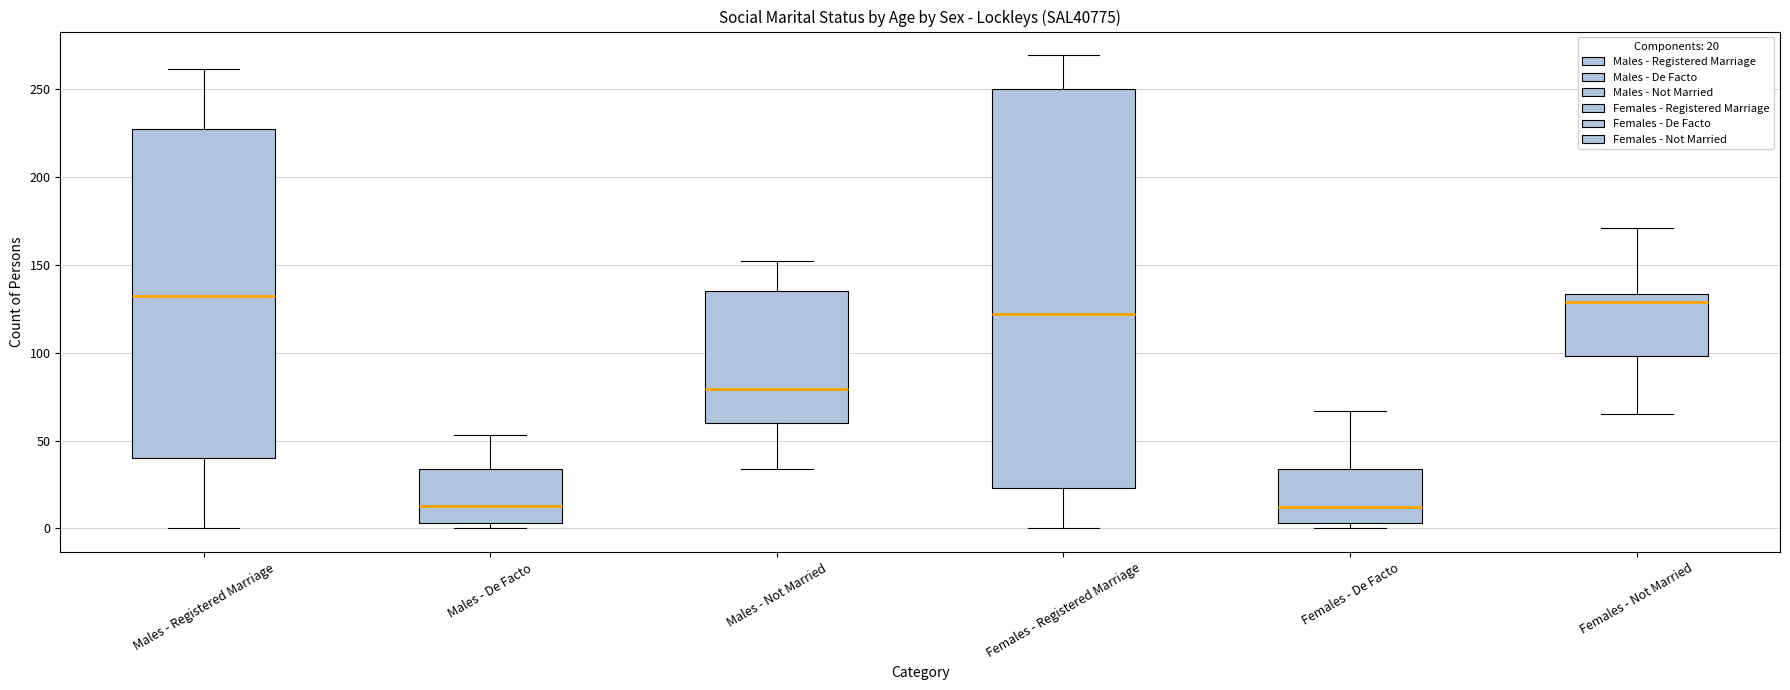

Where does the lower whisker of the box for Females - Not Married end on the y-axis? The values are not printed on the chart, so give them approximately, as read against the axis.

65